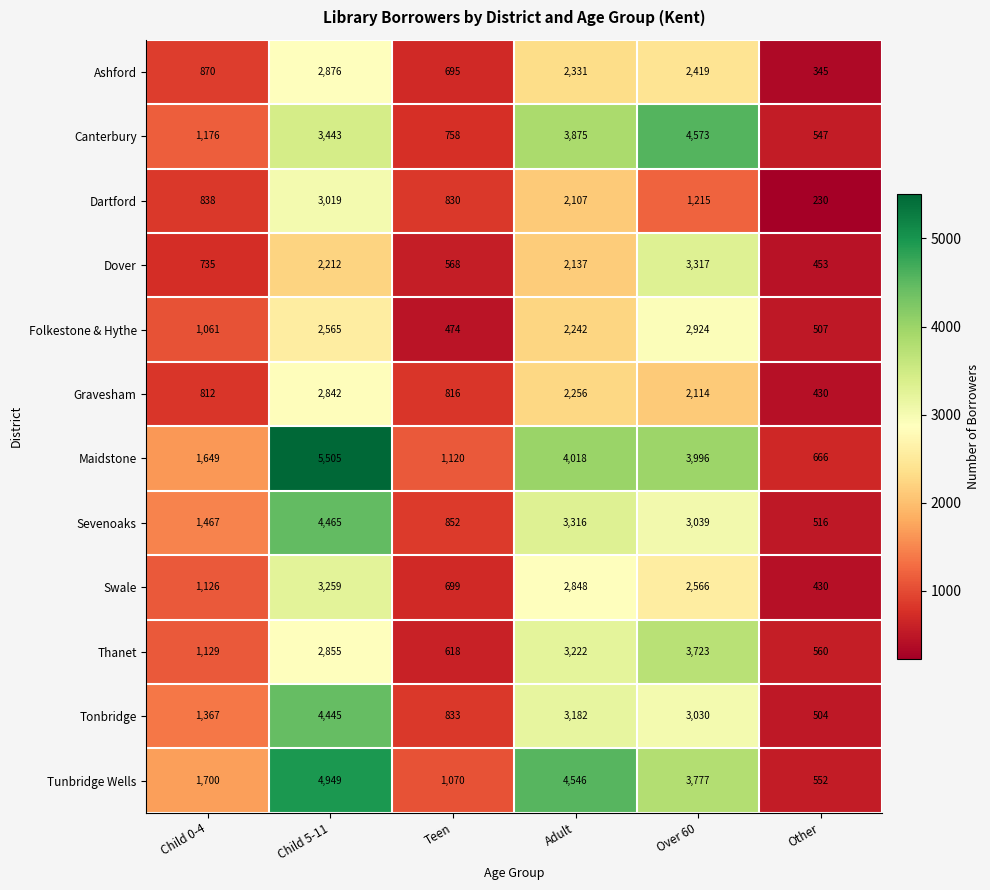

At which category is the sum across all series the highest?

Child 5-11